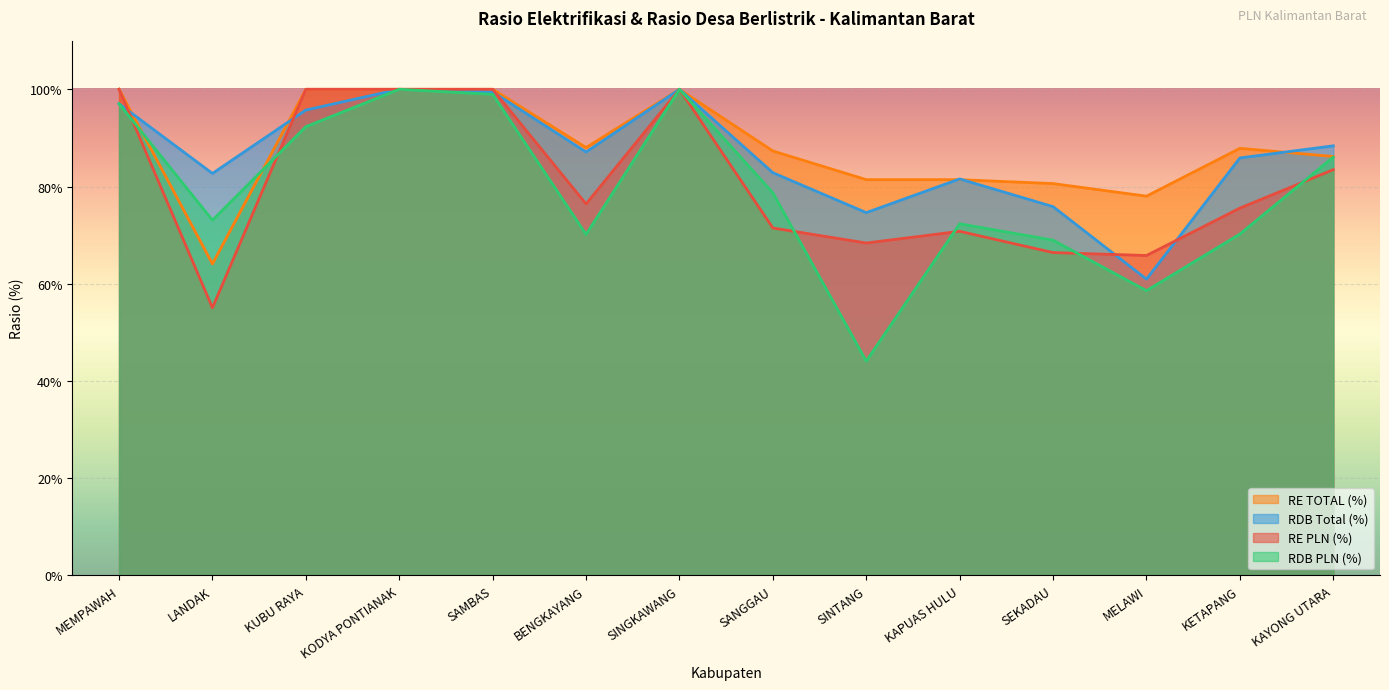

Where do RDB PLN (%) and RE PLN (%) first cross each other?

MEMPAWAH and LANDAK